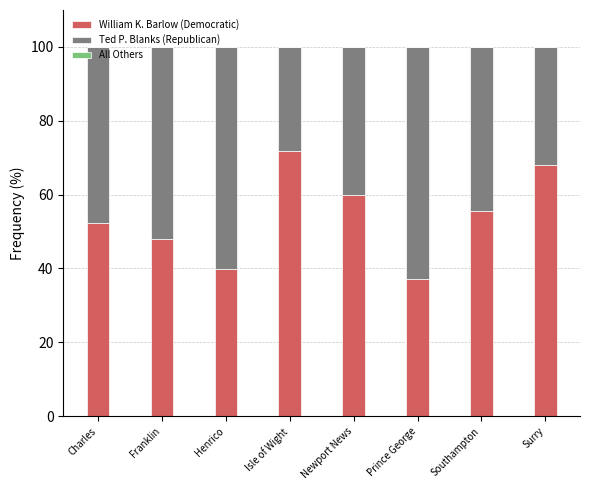

What is the difference between the maximum and second lowest values in the William K. Barlow (Democratic) series?

32.0